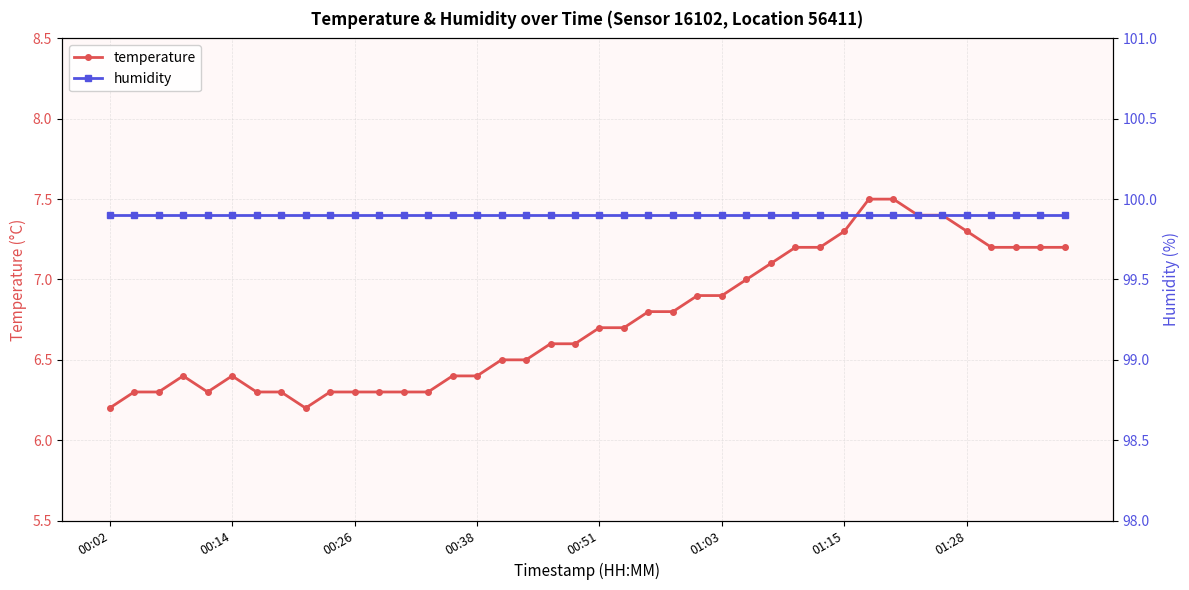

What is the value of the humidity point at the 38th from the left?

99.9